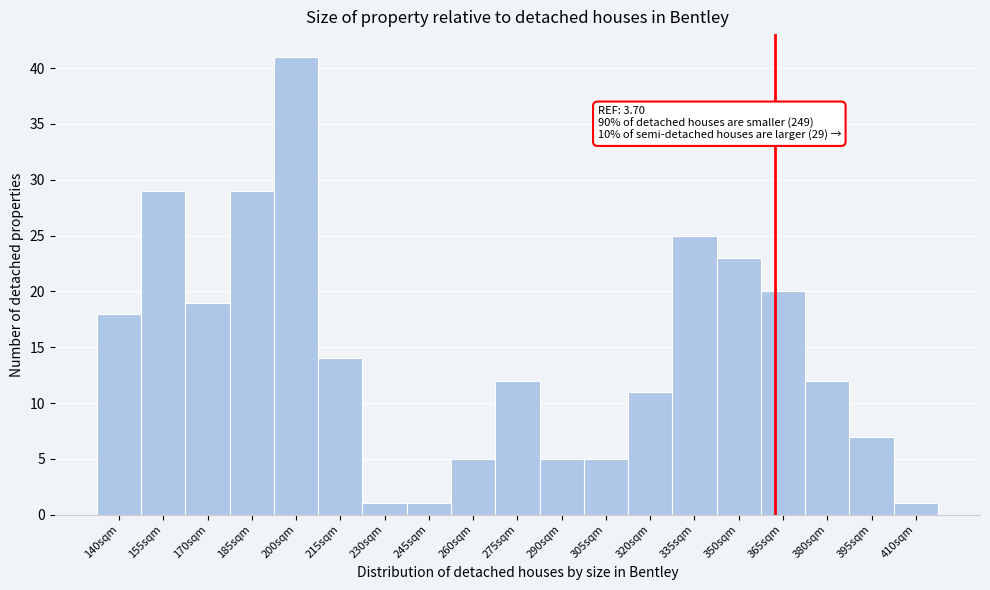

Reading left to right, transcribe all the data shown in this chart.

140sqm=18	155sqm=29	170sqm=19	185sqm=29	200sqm=41	215sqm=14	230sqm=1	245sqm=1	260sqm=5	275sqm=12	290sqm=5	305sqm=5	320sqm=11	335sqm=25	350sqm=23	365sqm=20	380sqm=12	395sqm=7	410sqm=1